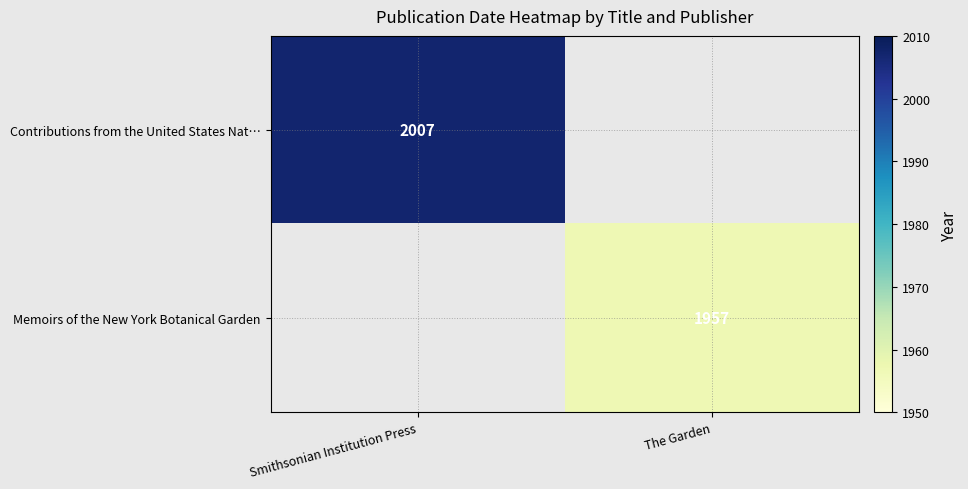

At which category is the sum across all series the highest?

Smithsonian Institution Press